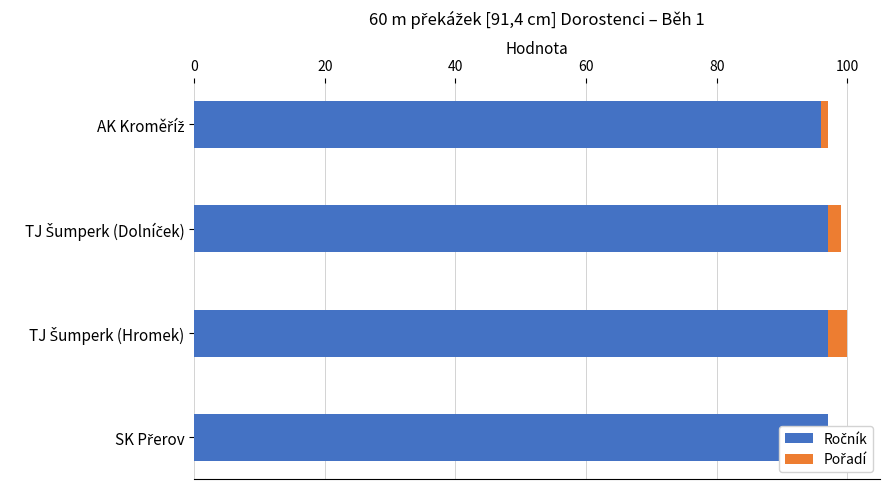

The Pořadí series shows 3 at TJ Šumperk (Dolníček). True or false?

False